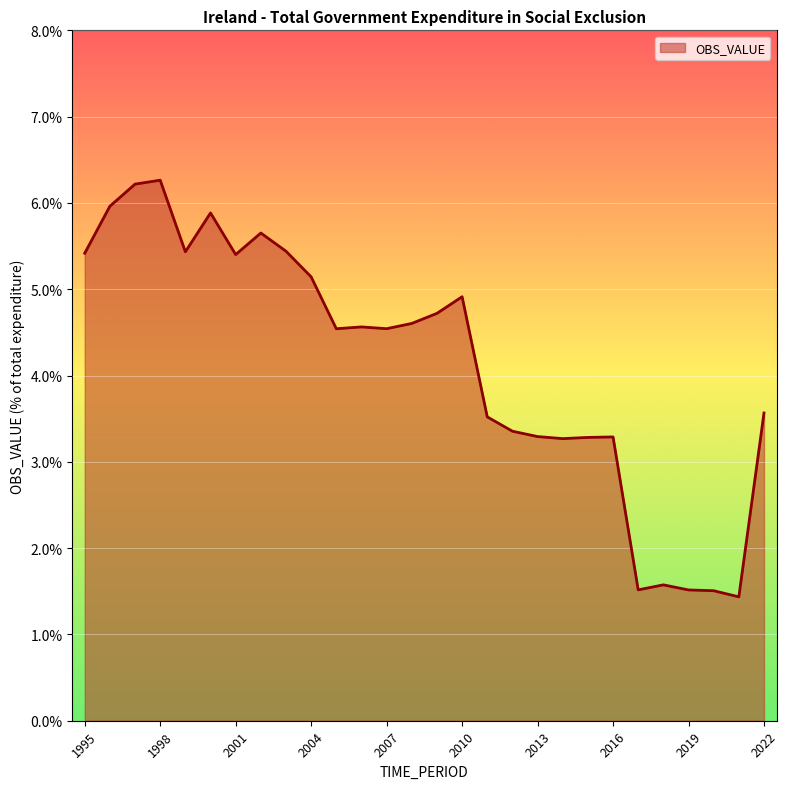

What is the maximum value shown in the chart?

6.3